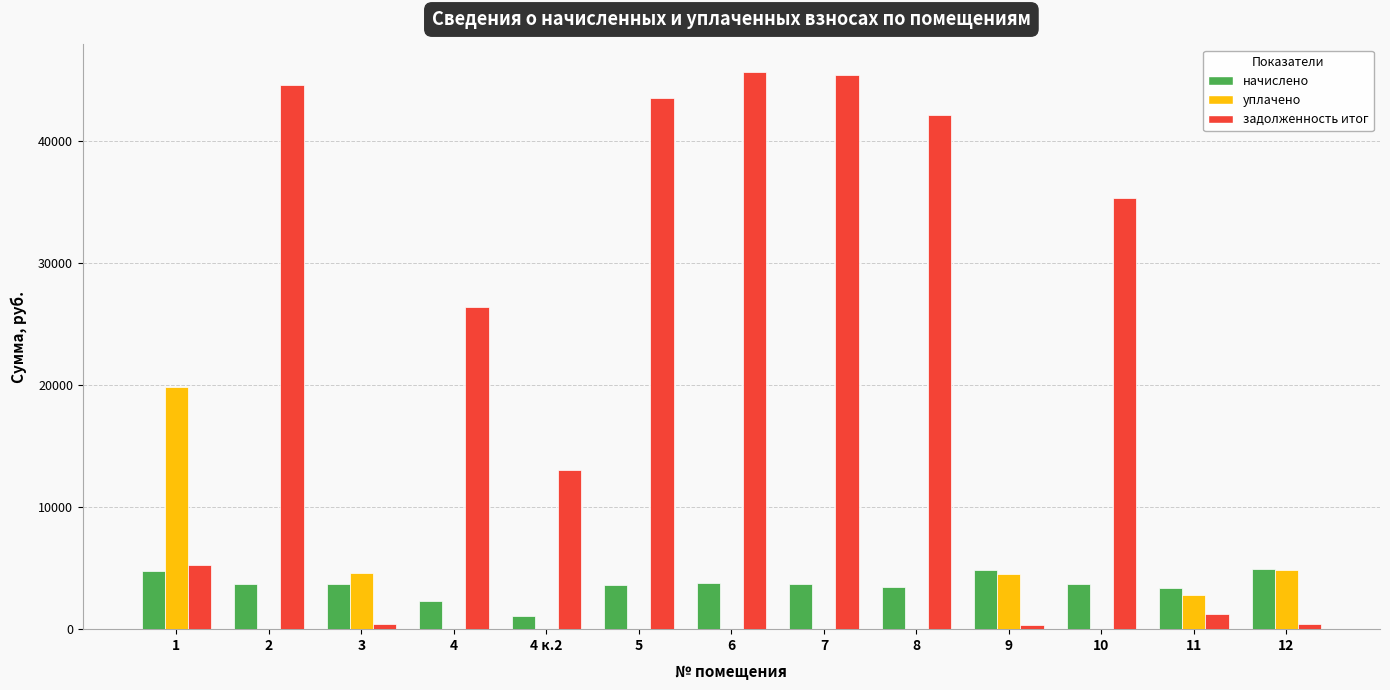

How many groups of bars are there?

13